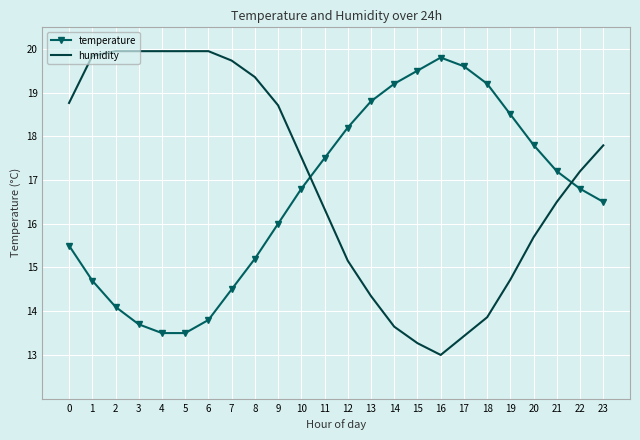

Is the value of humidity at 20 greater than the value of temperature at 3?

Yes